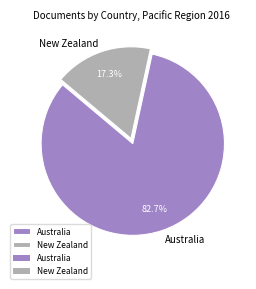

Is New Zealand the majority of the pie?

No